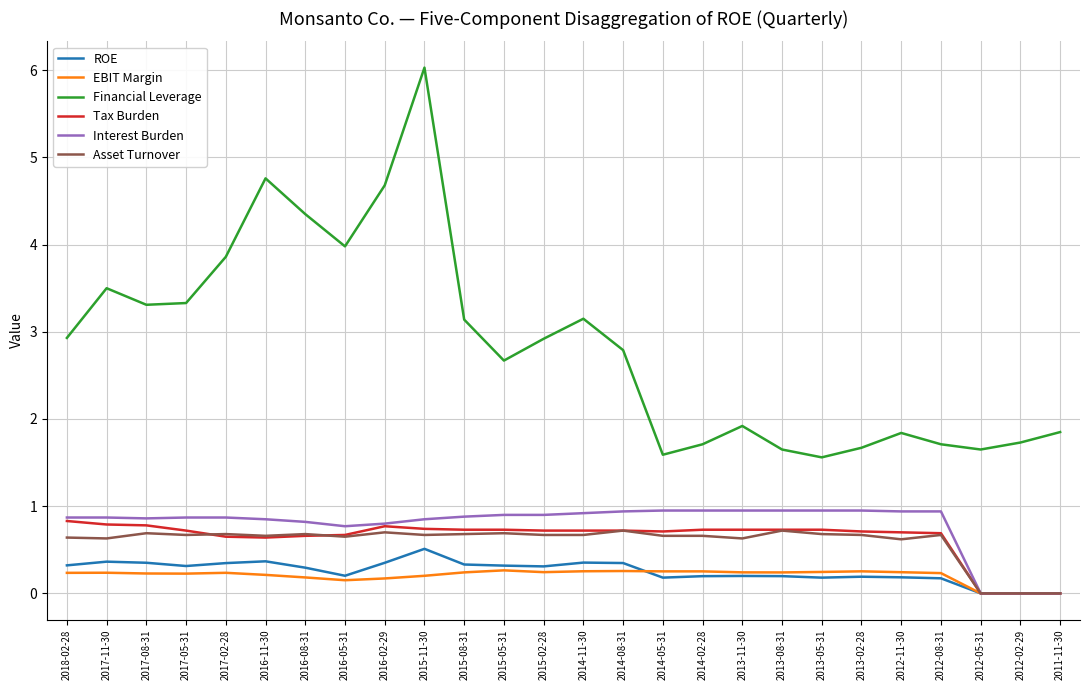

What position from the left is 2017-02-28?

5